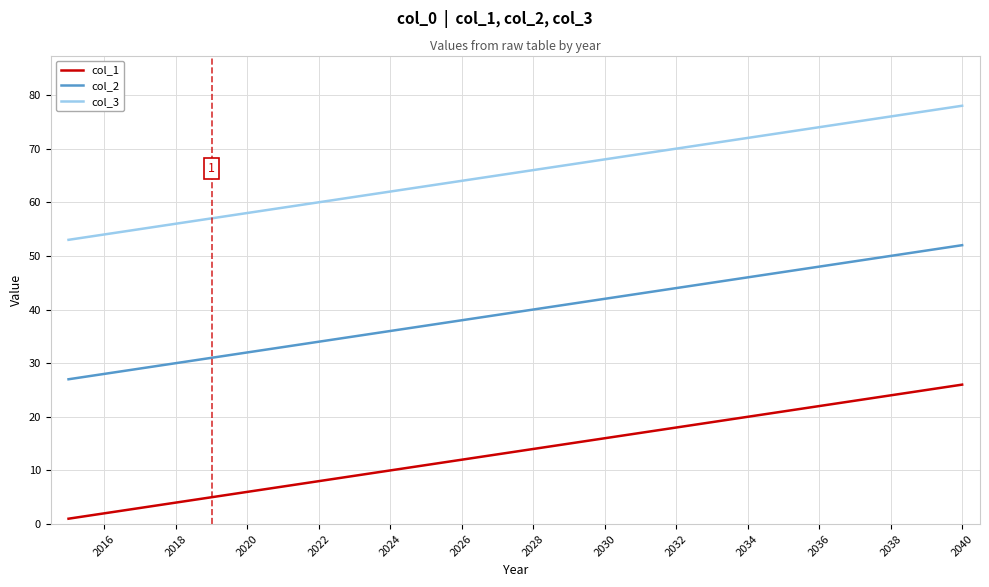

List the series in order of their overall mean, highest first.

col_3, col_2, col_1